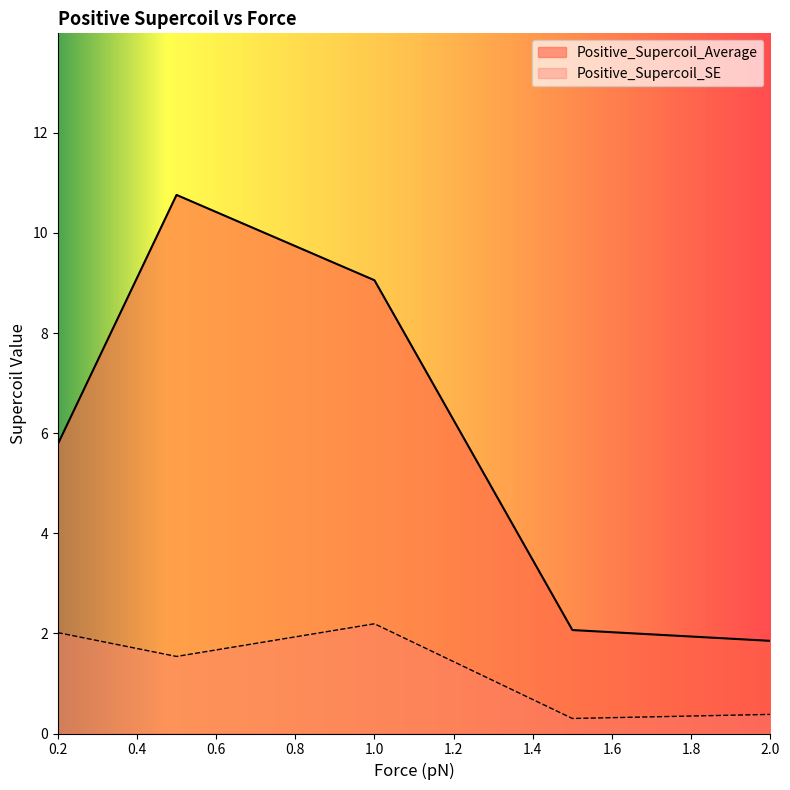

What is the spread (max minus min) of values at 0.5?

9.2